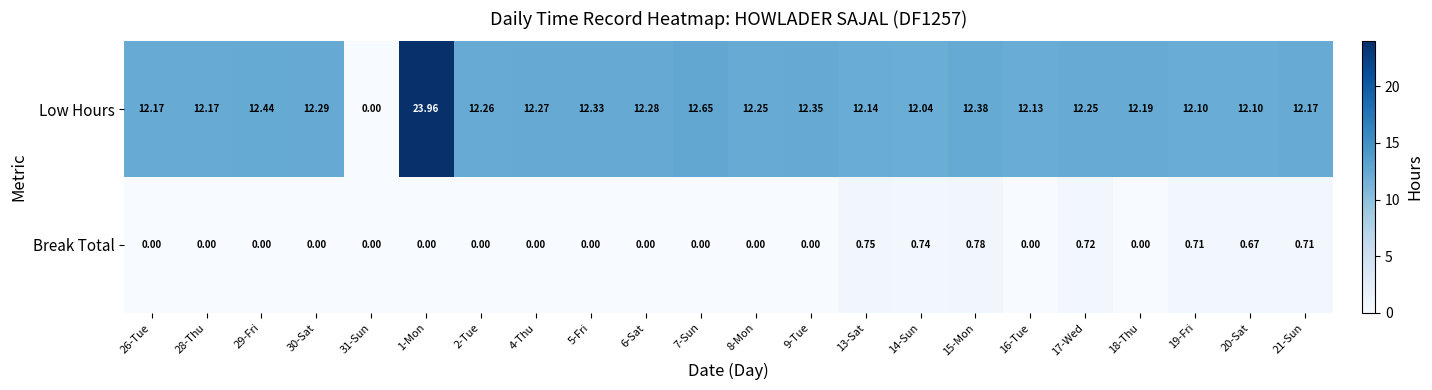

Is the value of Low Hours at 15-Mon greater than the value of Break Total at 9-Tue?

Yes